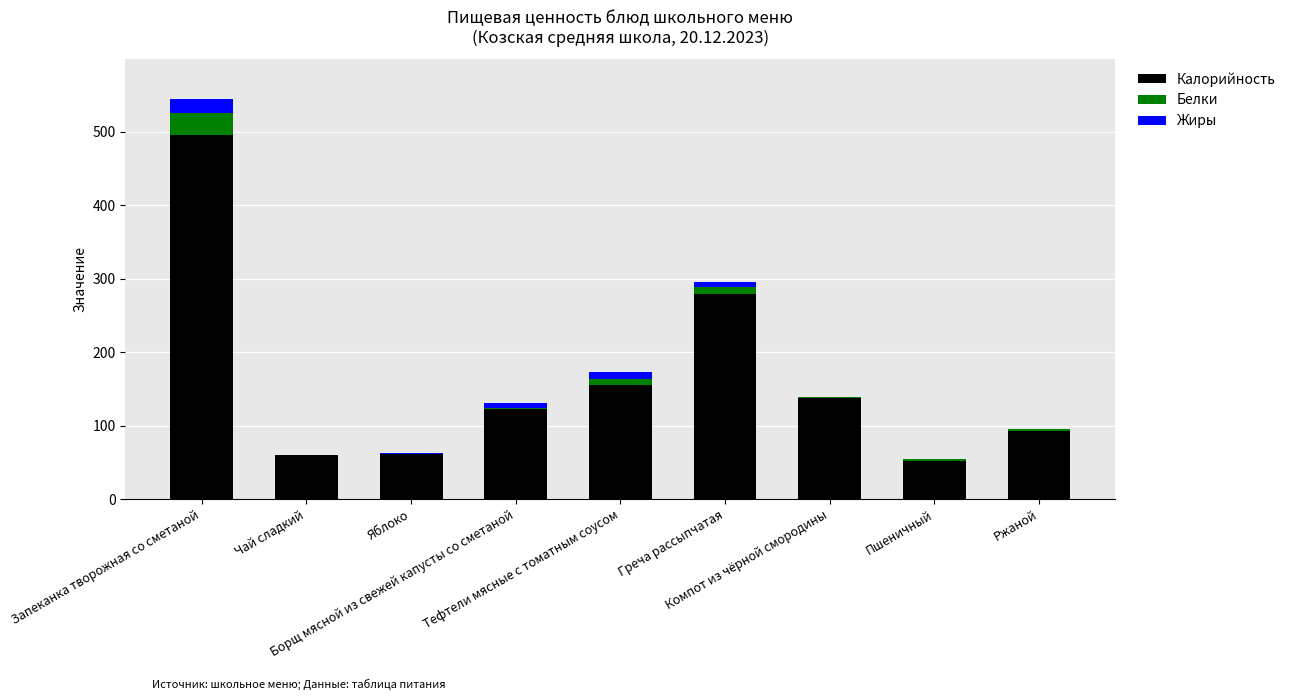

At which label does Калорийность reach its peak?

Запеканка творожная со сметаной